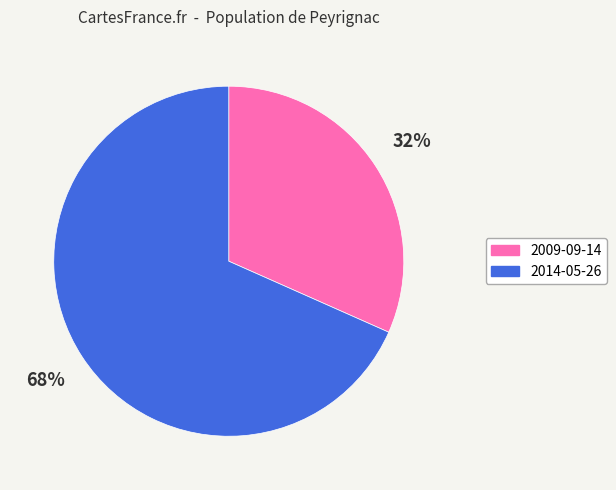

To the nearest percent, what is the average slice percentage?

50%